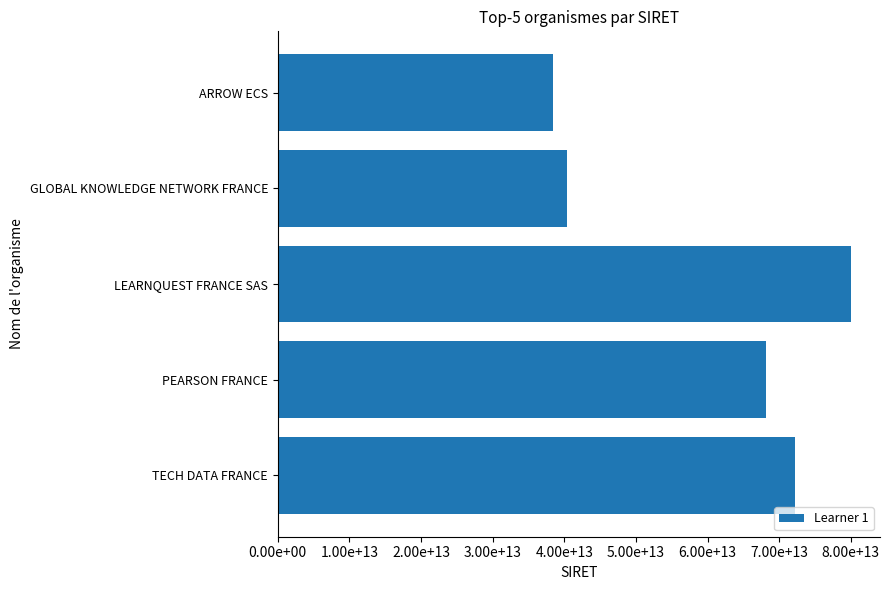

Are the bars horizontal?

Yes